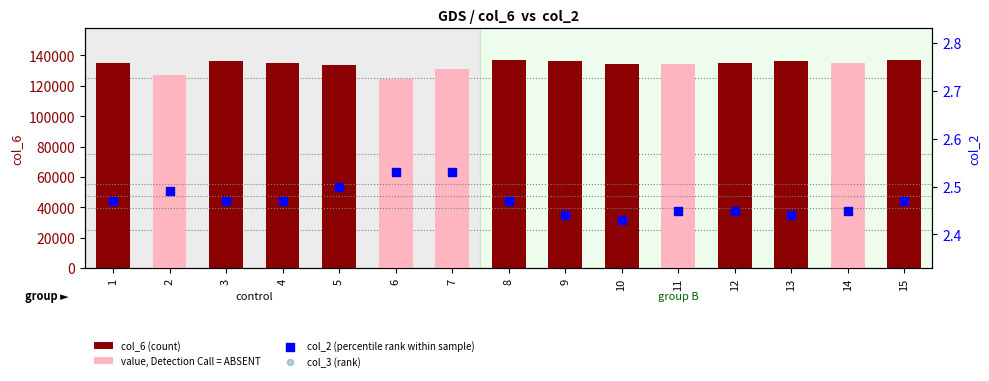

What is the total value across all series at 3?

136604.1